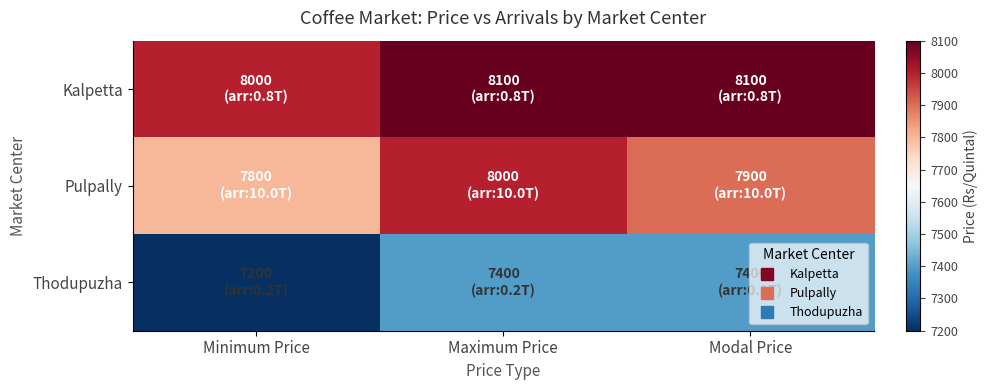

Reading right to left, transcribe all the data shown in this chart.

Kalpetta: Modal Price=8100	Maximum Price=8100	Minimum Price=8000
Pulpally: Modal Price=7900	Maximum Price=8000	Minimum Price=7800
Thodupuzha: Modal Price=7400	Maximum Price=7400	Minimum Price=7200